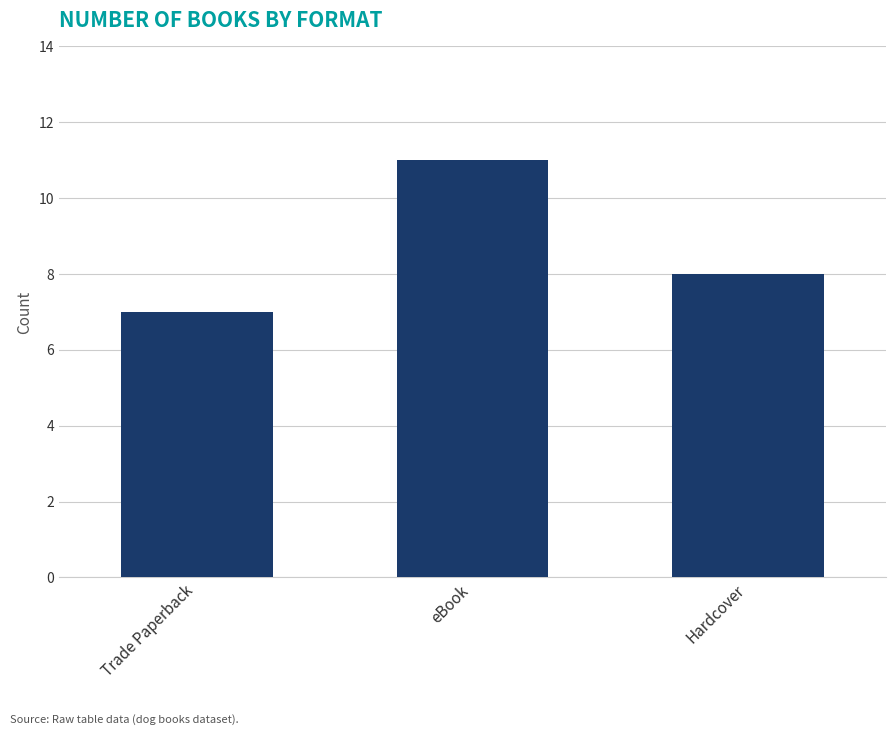

What position from the right is eBook?

2